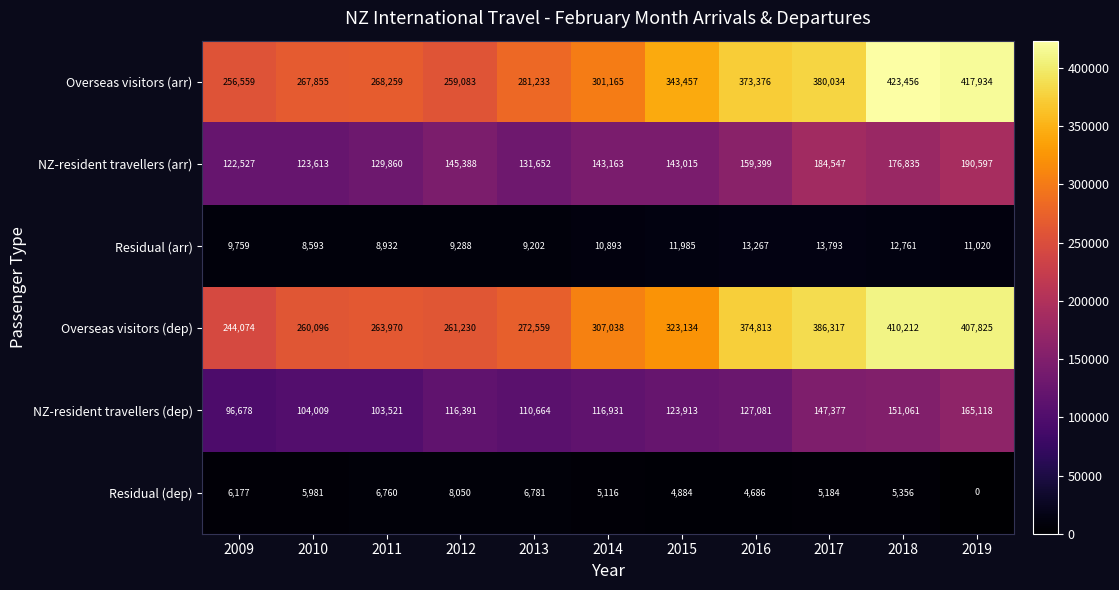

How many data points in NZ-resident travellers (arr) are less than 143163?

5